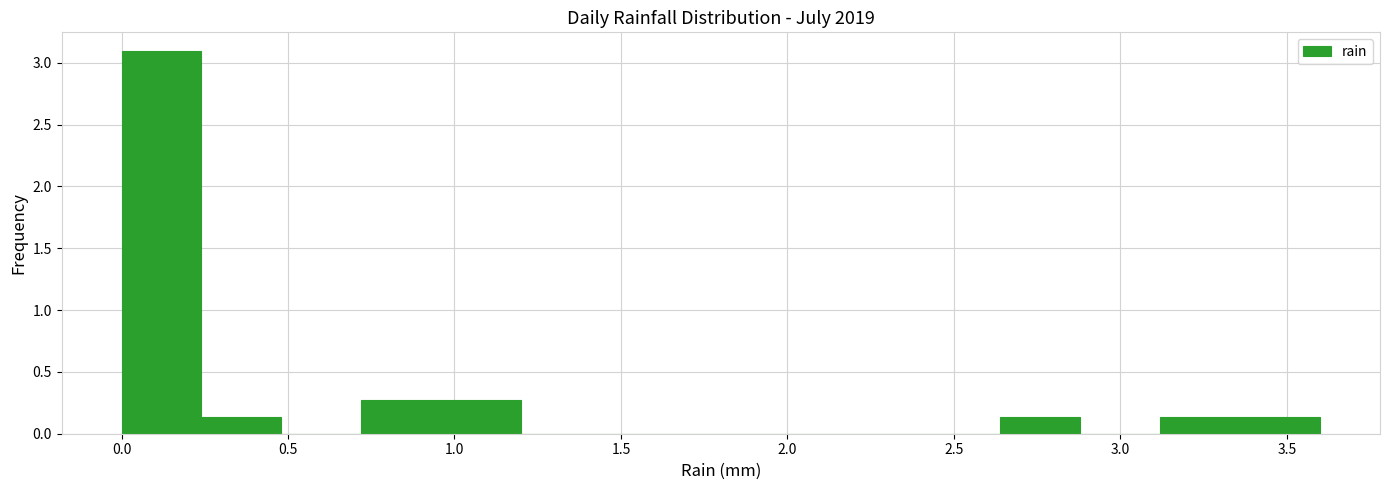

Reading left to right, transcribe this chart: for each bar, give the range it covers on the x-axis and its height. Neither the bar edges nor the heights are printed on the chart, so give them approximately, as read against the axes.

0.00 to 0.24: 3.10
0.24 to 0.48: 0.15
0.48 to 0.72: 0
0.72 to 0.96: 0.25
0.96 to 1.20: 0.25
1.20 to 1.44: 0
1.44 to 1.68: 0
1.68 to 1.92: 0
1.92 to 2.16: 0
2.16 to 2.40: 0
2.40 to 2.64: 0
2.64 to 2.88: 0.15
2.88 to 3.12: 0
3.12 to 3.36: 0.15
3.36 to 3.60: 0.15